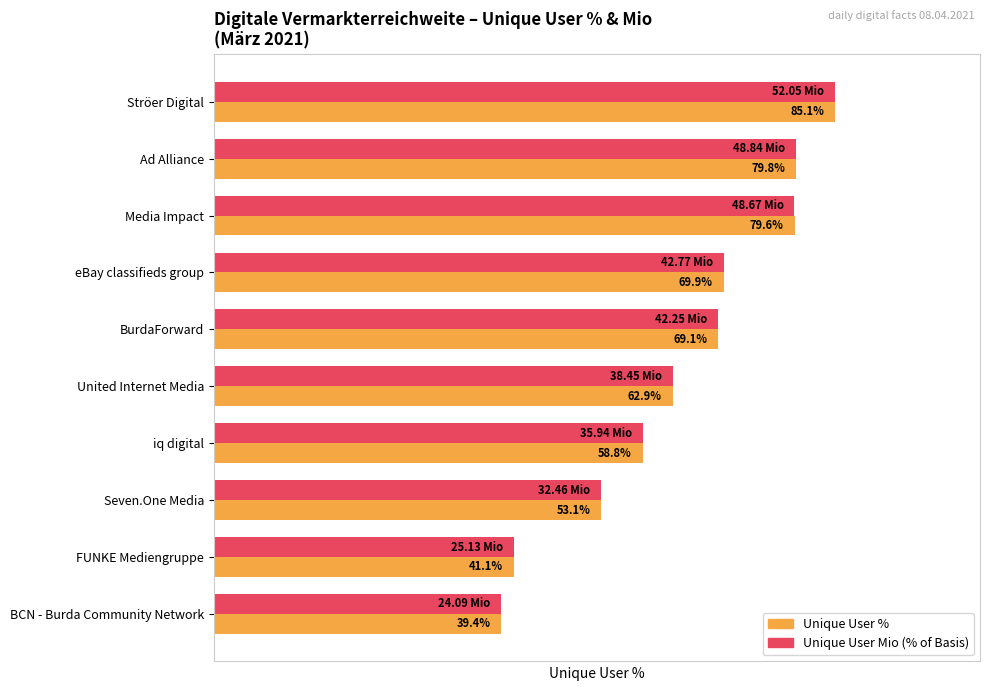

At which label is Unique User Mio (% of Basis) closest to 62?

United Internet Media